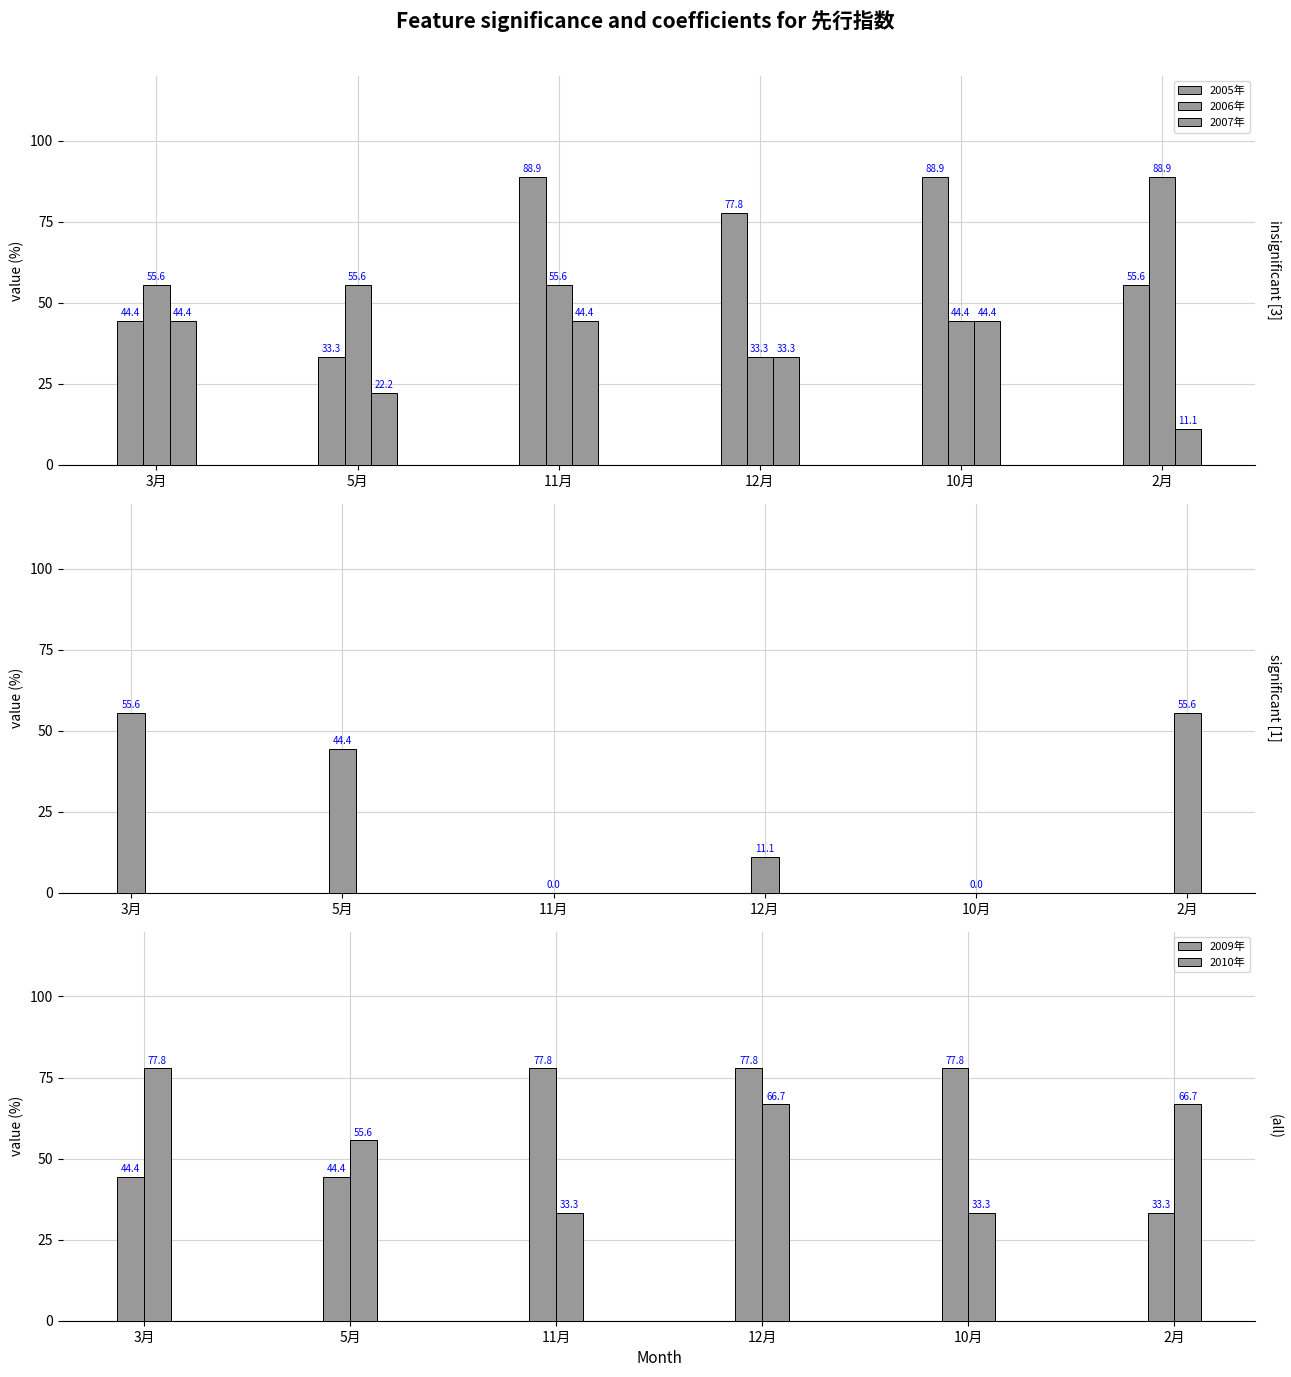

Is it true that 2008年 equals 7.2 at 12月?

False